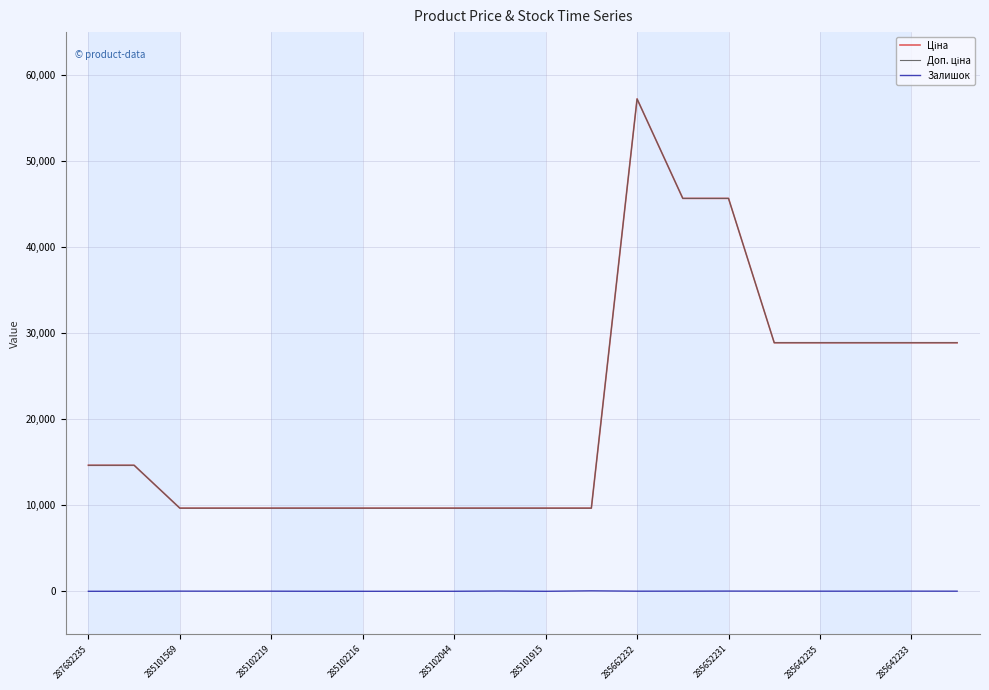

List the series in order of their peak value, lowest first.

Залишок, Ціна, Доп. ціна